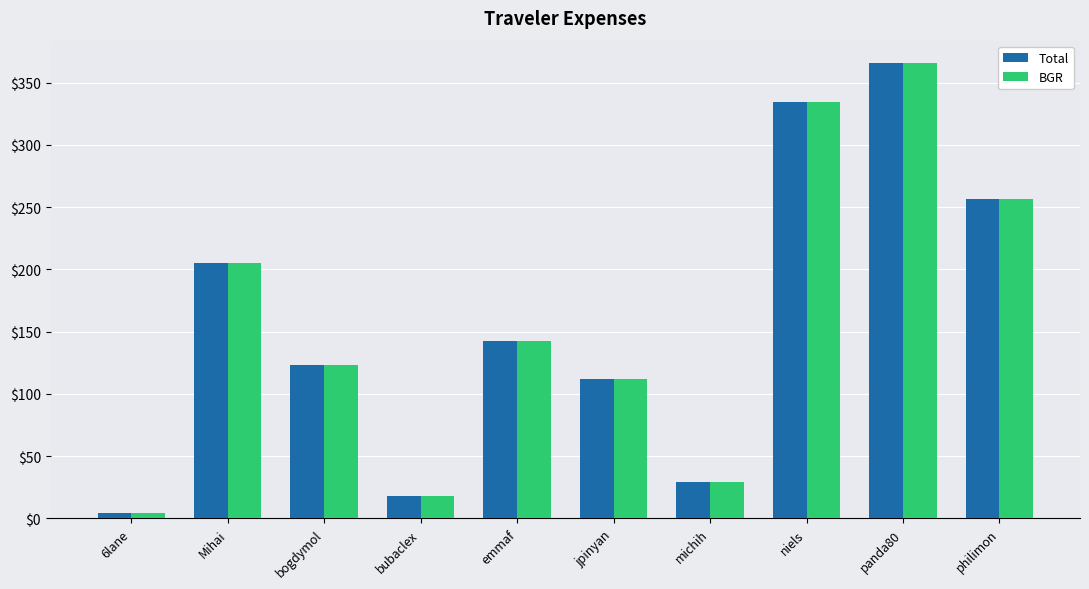

At which label does Total reach its peak?

panda80